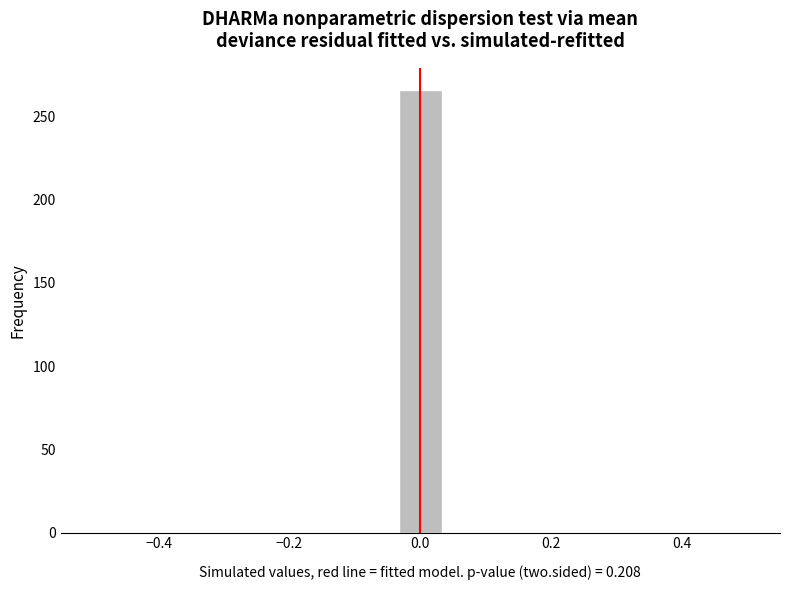

Read against the x-axis, roughly where is the centre of the tallest bar?

0.00